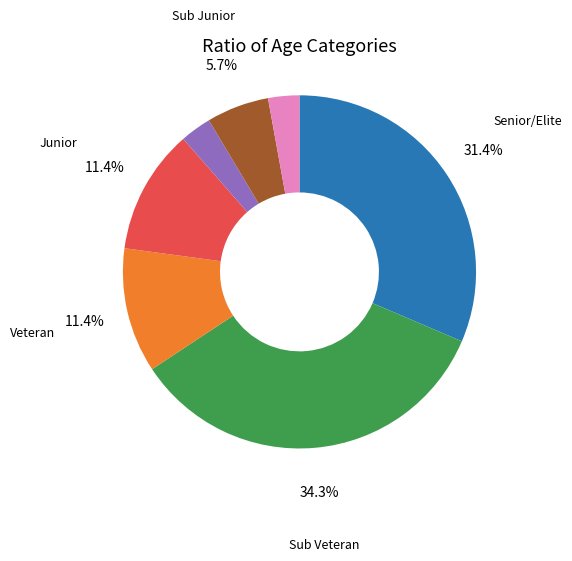

Does any single category account for the majority?

No